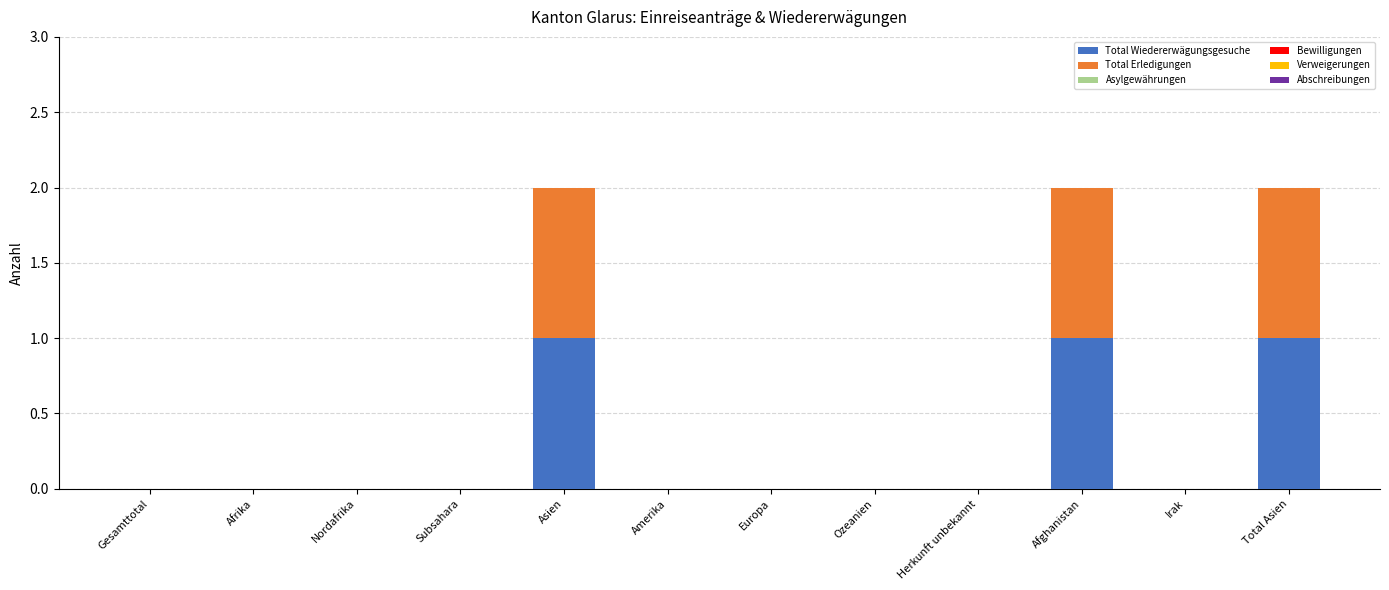

The value of Total Wiedererwägungsgesuche at Afrika is 0. True or false?

True